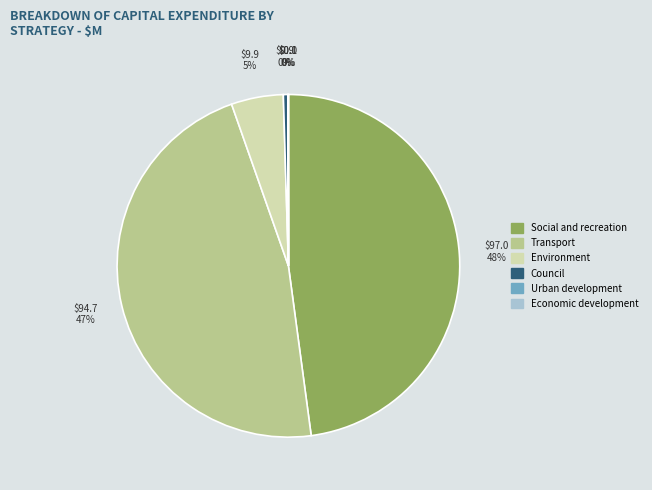

To the nearest percent, what is the average slice percentage?

17%